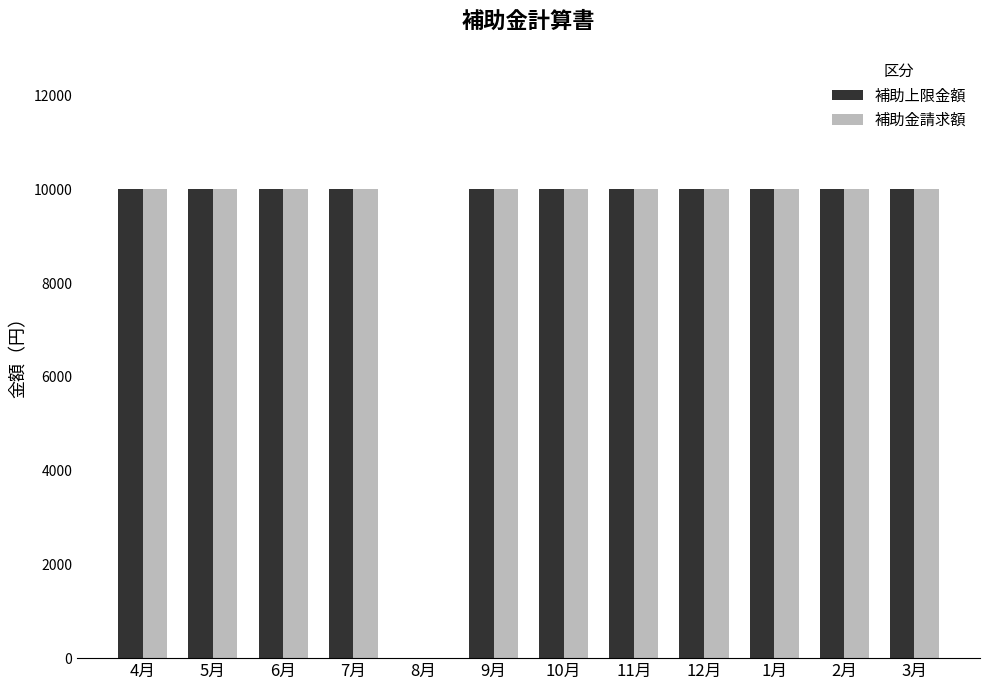

The value of 補助金請求額 at 10月 is 10000. True or false?

True